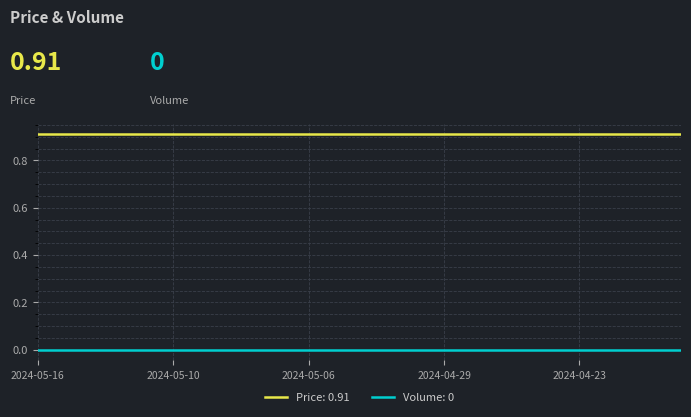

List the series in order of their peak value, highest first.

Price: 0.91, Volume: 0